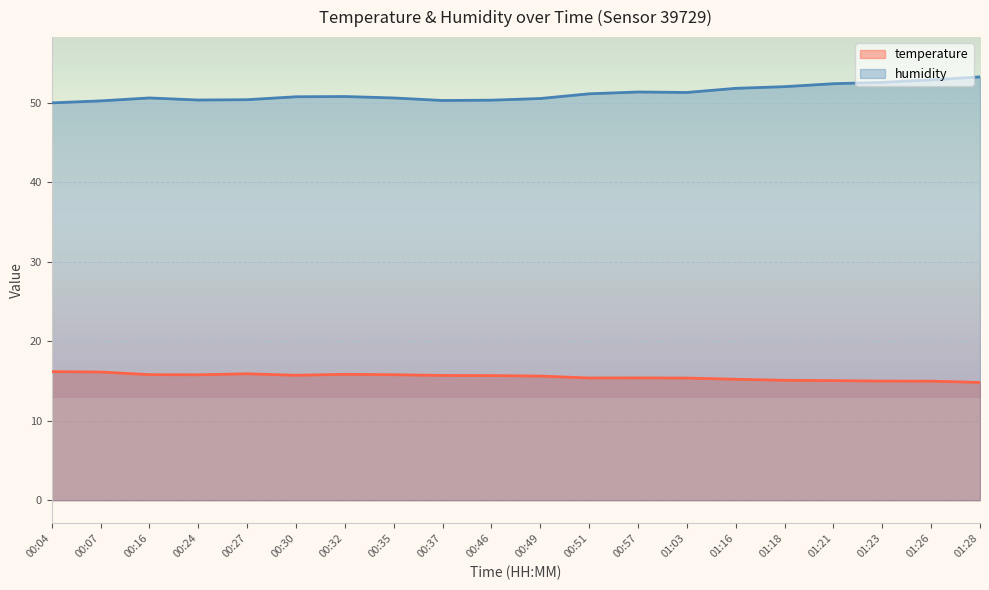

True or false: temperature has more than 0 interior local peaks.

True